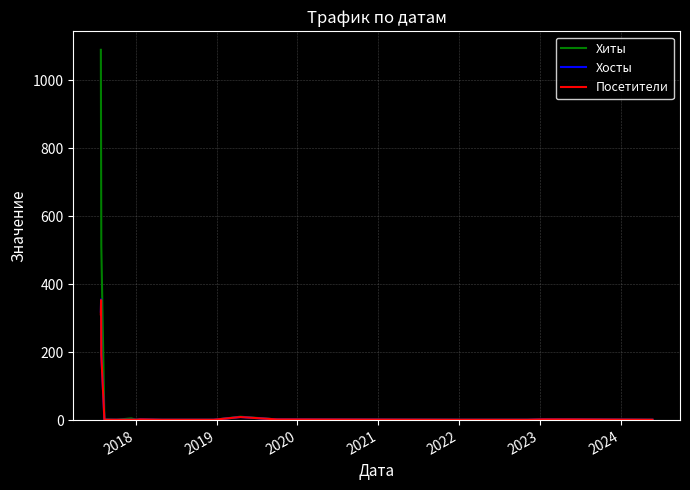

What are all the series names shown in the legend?

Хиты, Хосты, Посетители